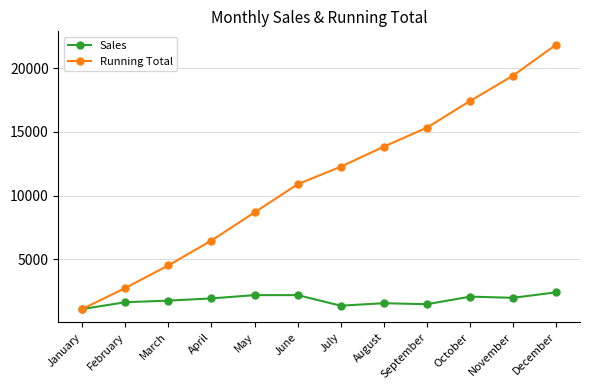

What is the value of the Running Total point at the 12th from the left?

21842